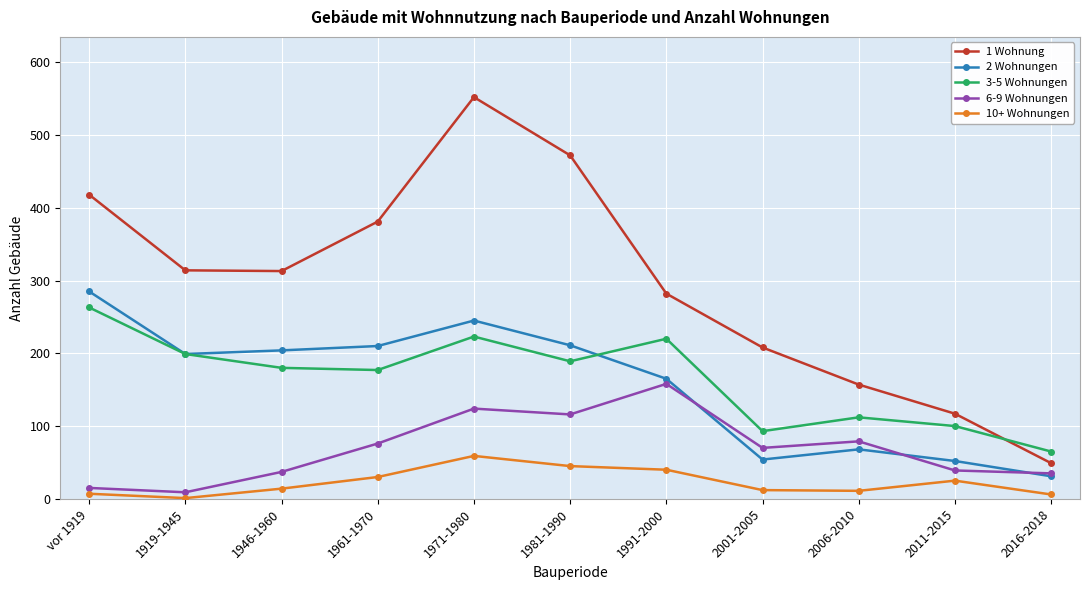

What is the label of the 7th point from the right?

1971-1980